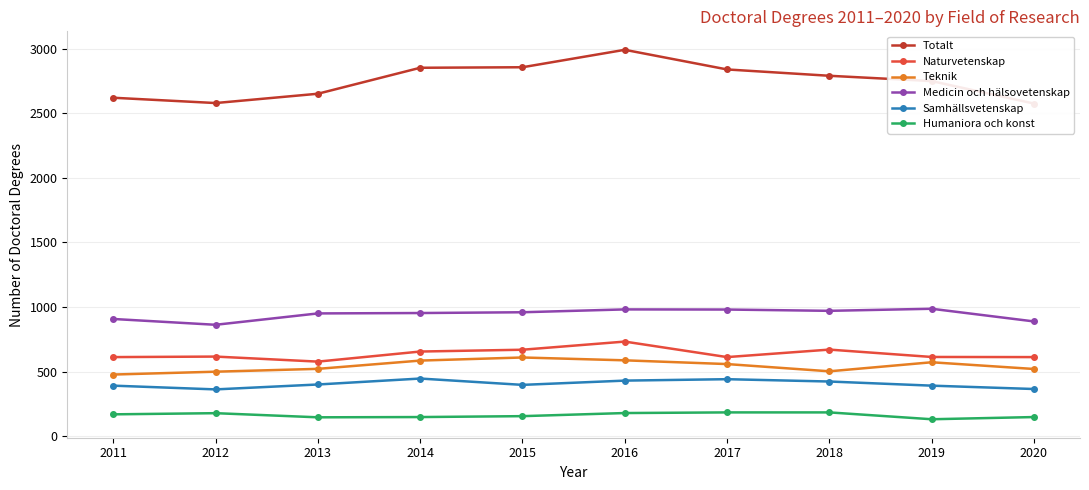

Read the Medicin och hälsovetenskap value at 2016, to the nearest 50.

1000